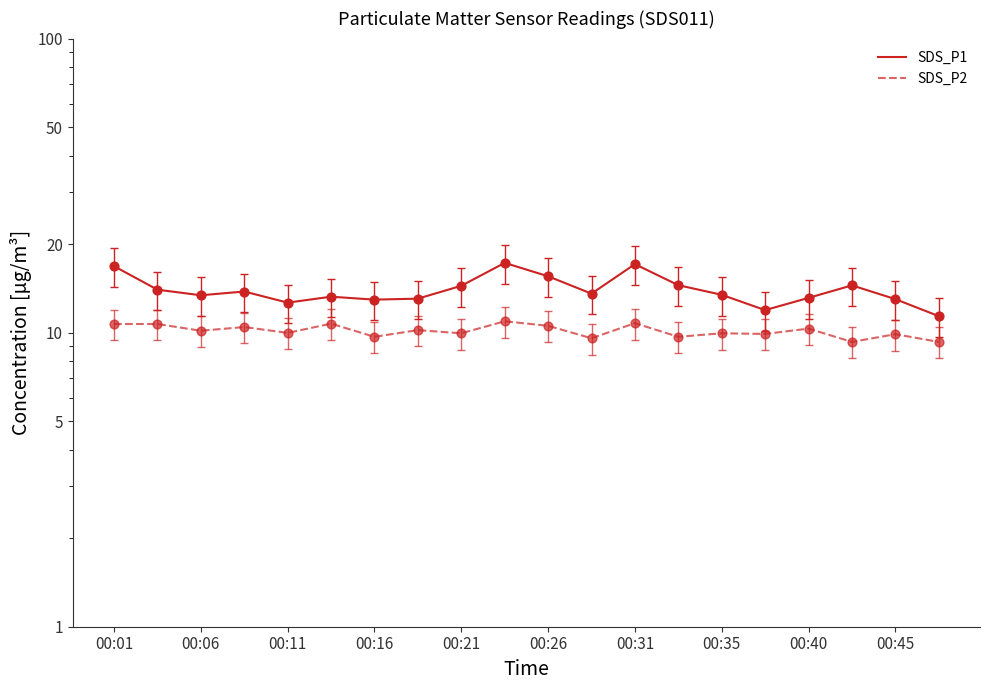

Which series has the largest total across all categories?

SDS_P1